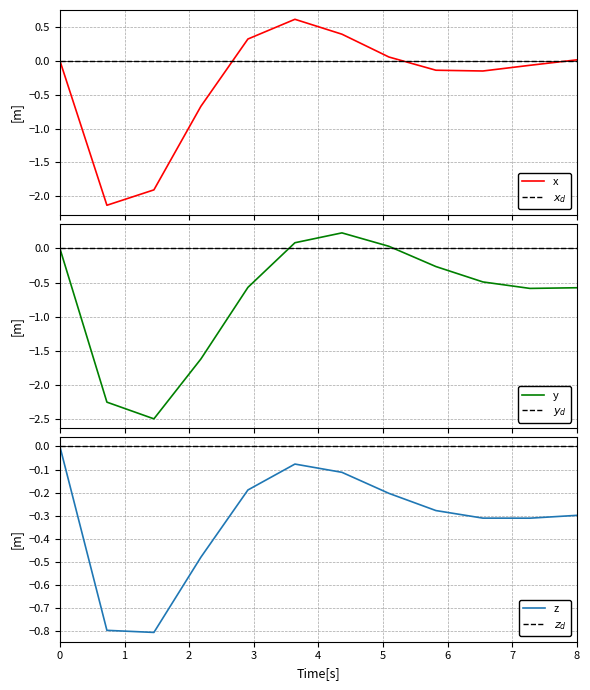

Between which two adjacent categories do $y_d$ and y first intersect?

4 and 5